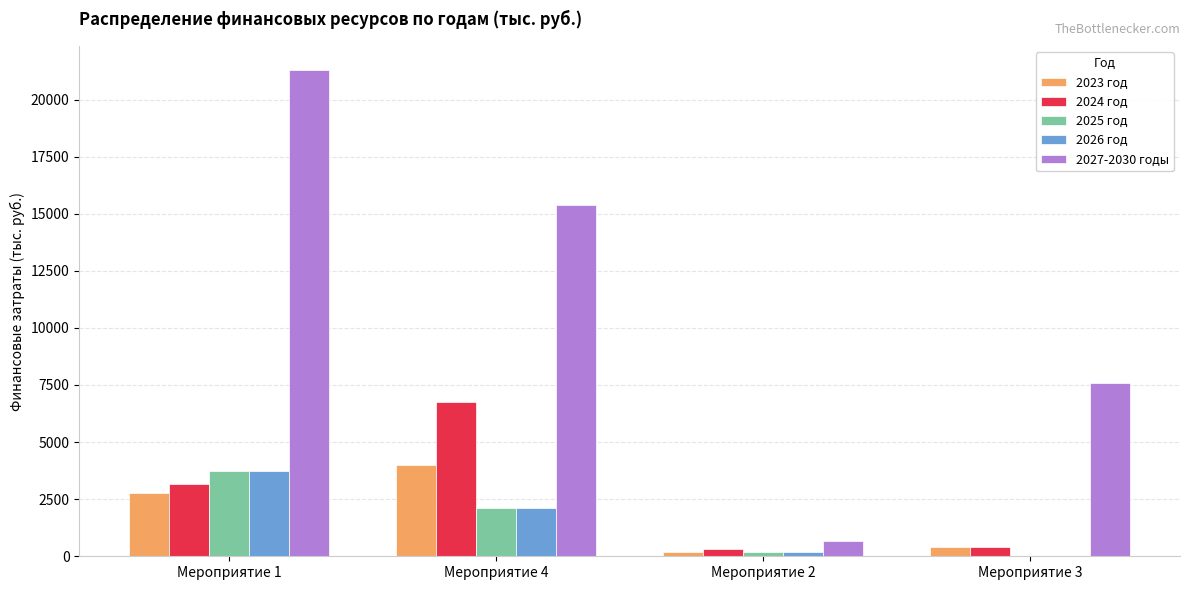

What is the maximum value for 2024 год?

6765.0